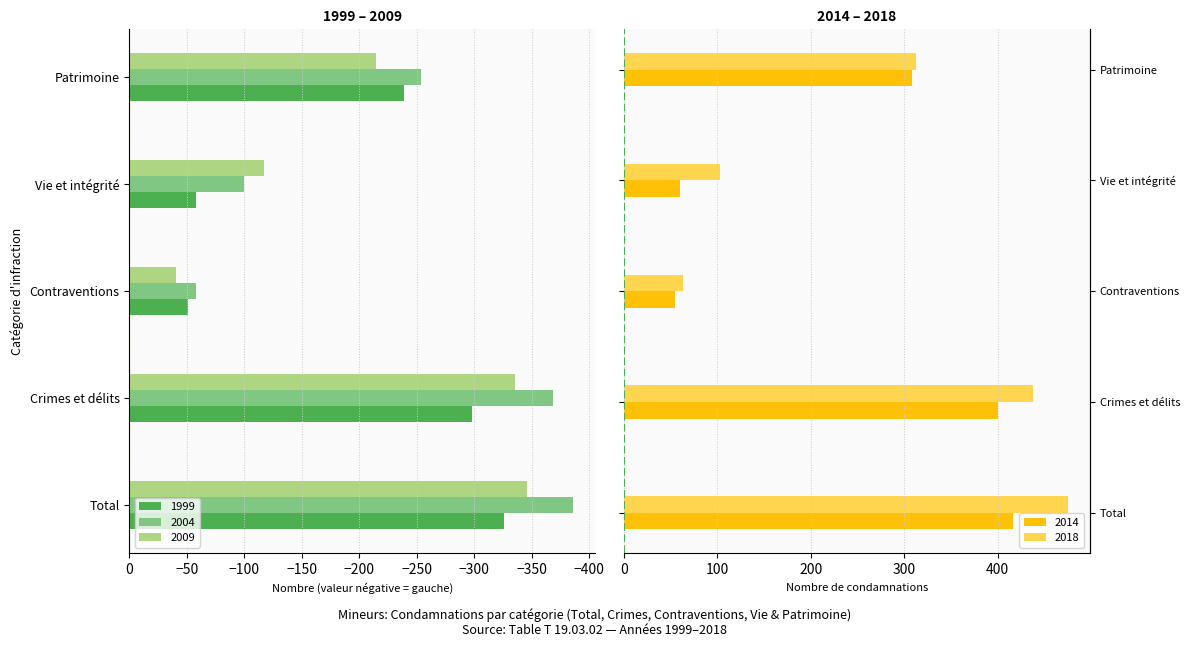

Is it true that 2004 equals -557 at Total?

False